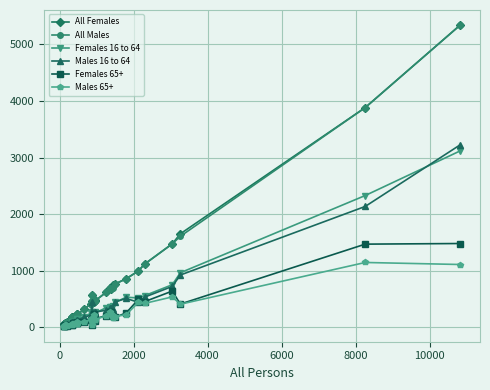

True or false: All Males has more than 1 points higher than both neighbors.

True